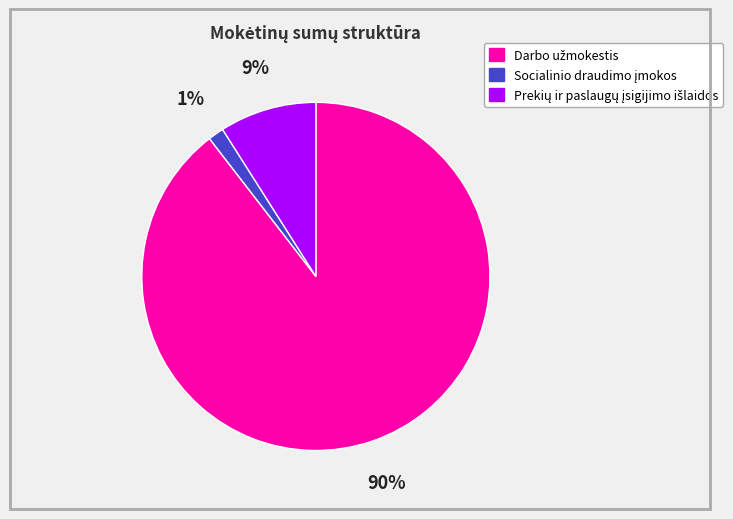

To the nearest percent, what is the average slice percentage?

33%